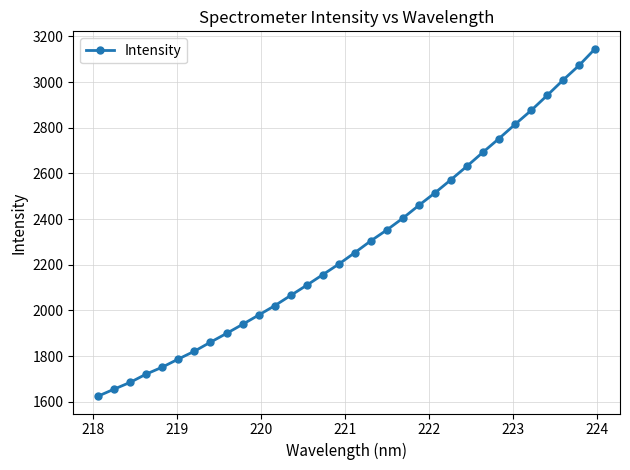

True or false: the data has more than 2 interior local peaks.

False